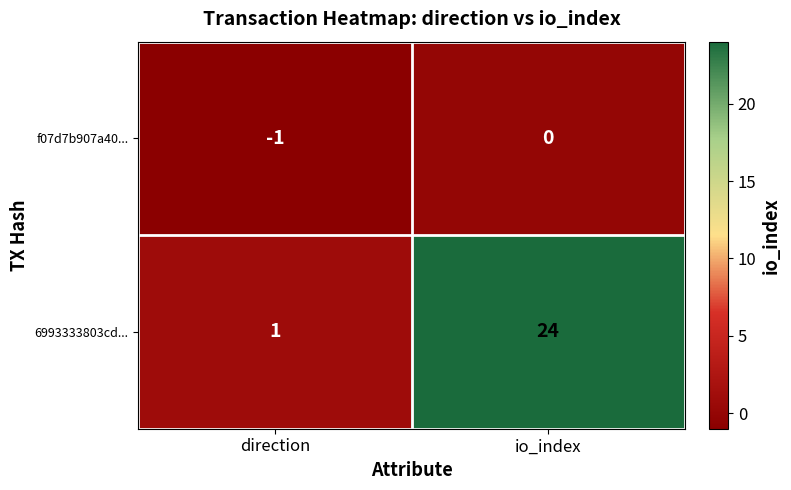

What is the minimum value shown in the chart?

-1